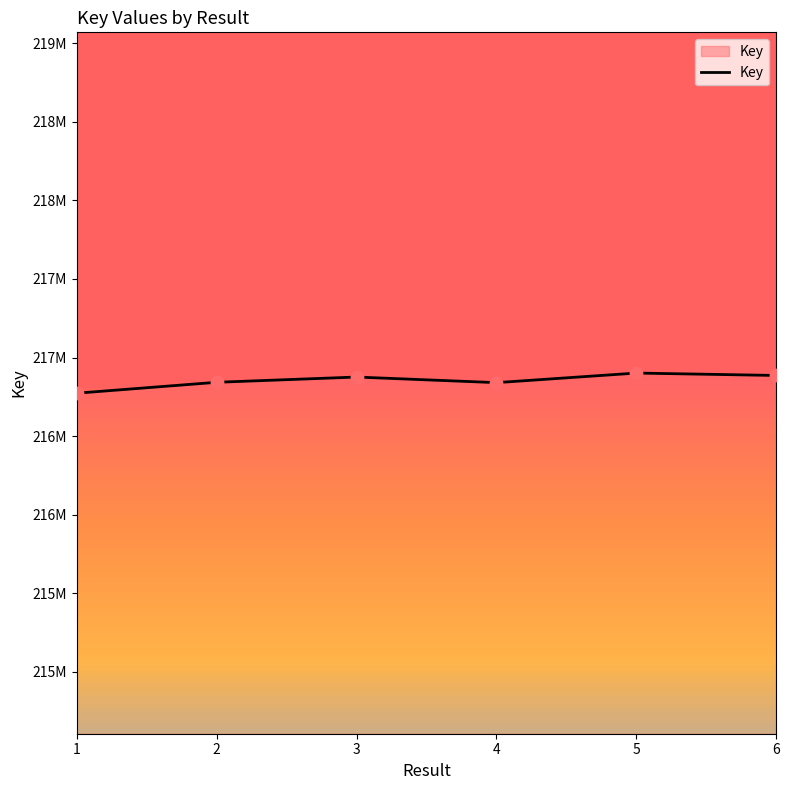

What is the ratio of the value at 3 to the value at 1?

1.0